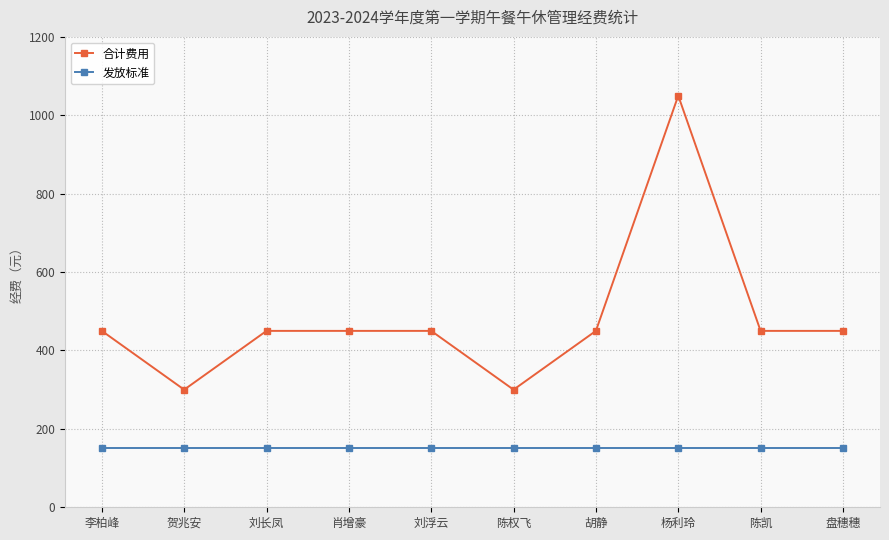

True or false: 合计费用 has more than 0 points higher than both neighbors.

True